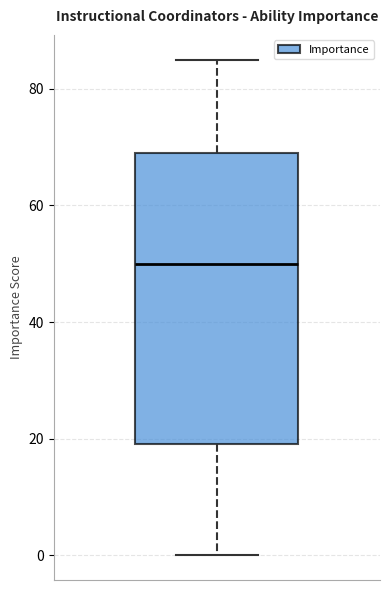

Read this box plot against the y-axis: the position of the median line, the range covered by the box, and the ends of both whiskers. The values are not printed on the chart, so give them approximately, as read against the axis.

median 50, box 20 to 70, whiskers 0 to 86